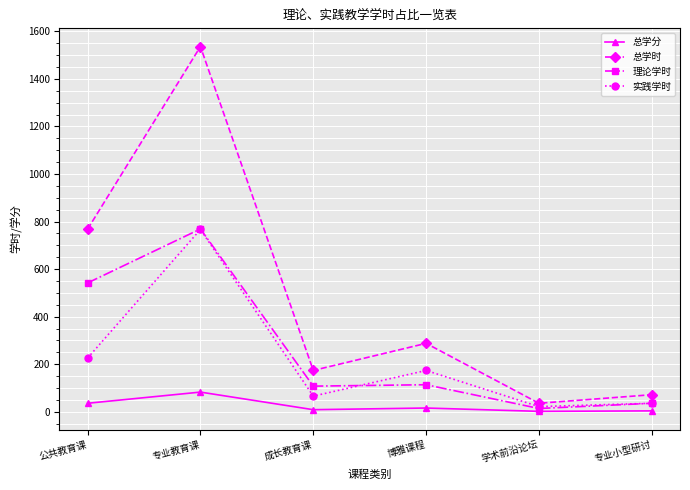

List the labels in order of 总学时 value, largest first.

专业教育课, 公共教育课, 博雅课程, 成长教育课, 专业小型研讨, 学术前沿论坛